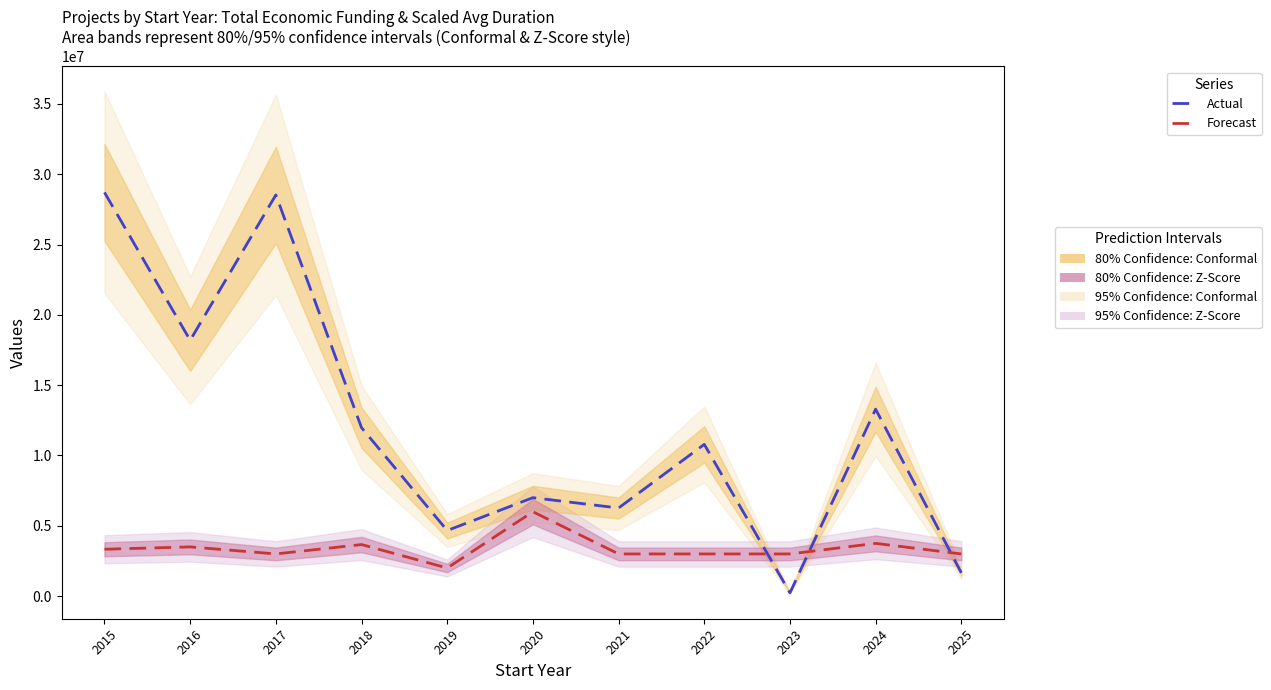

Between 2016 and 2025, which is larger?

2016